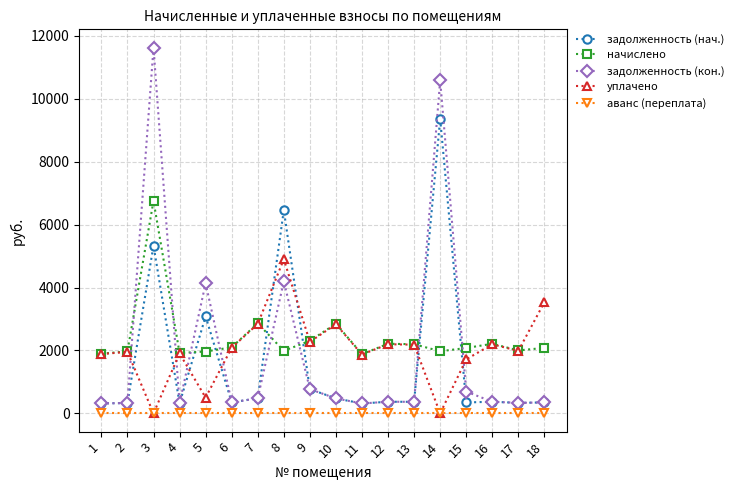

What is the minimum value for задолженность (кон.)?

313.9